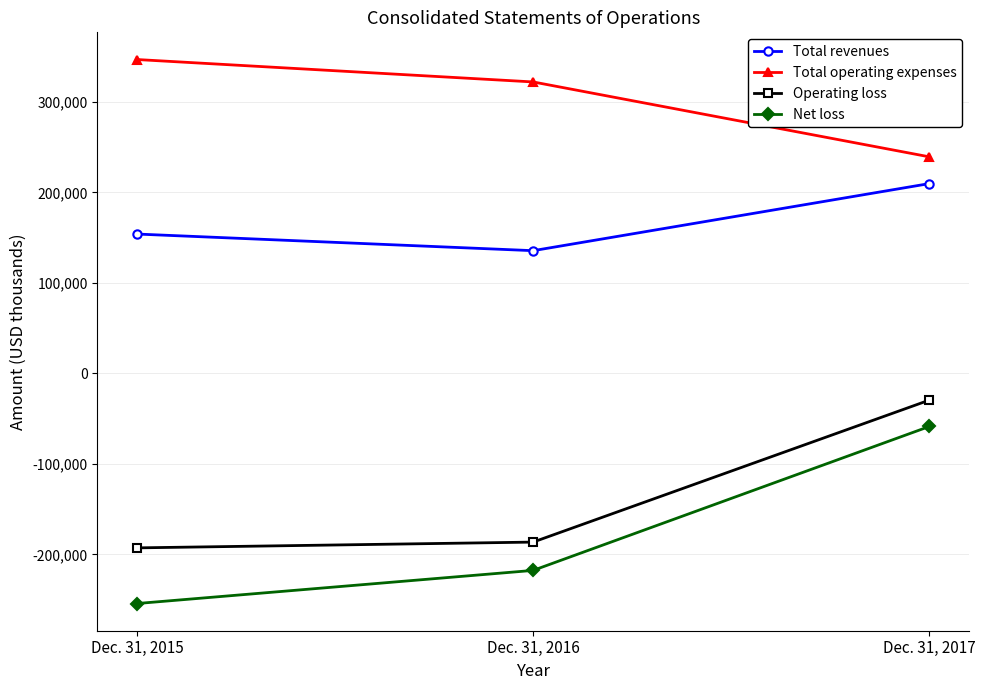

How many data points in Total revenues are less than 153959?

1